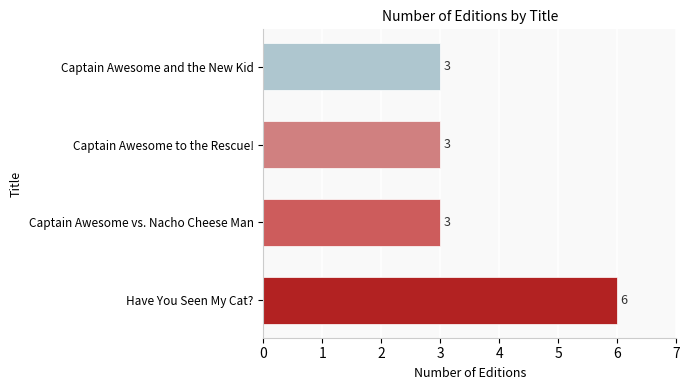

Count the values in the range 3 to 6.

4